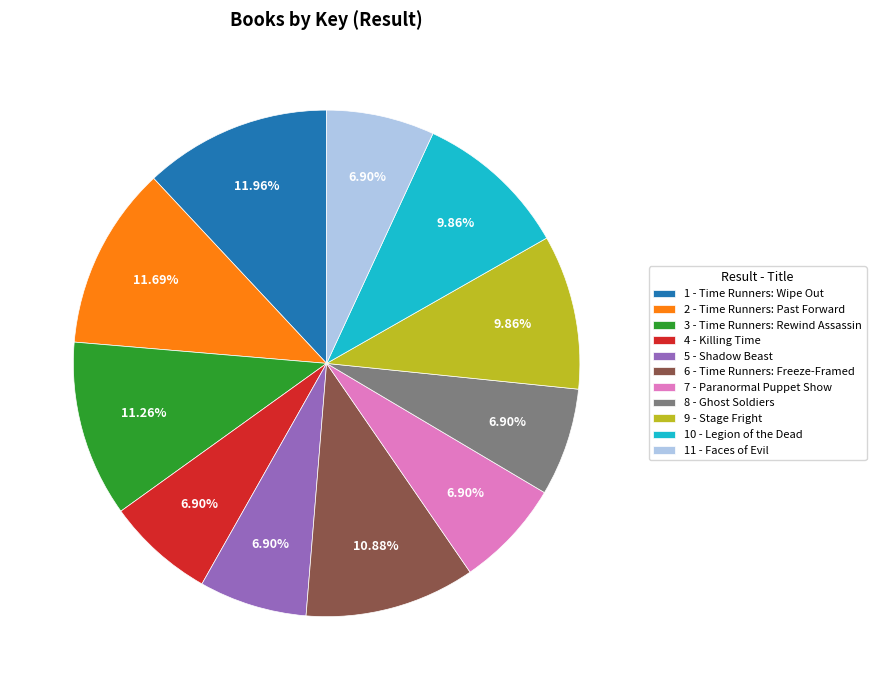

Approximately how many times larger is the value at 8 - Ghost Soldiers compared to 3 - Time Runners: Rewind Assassin?

0.6